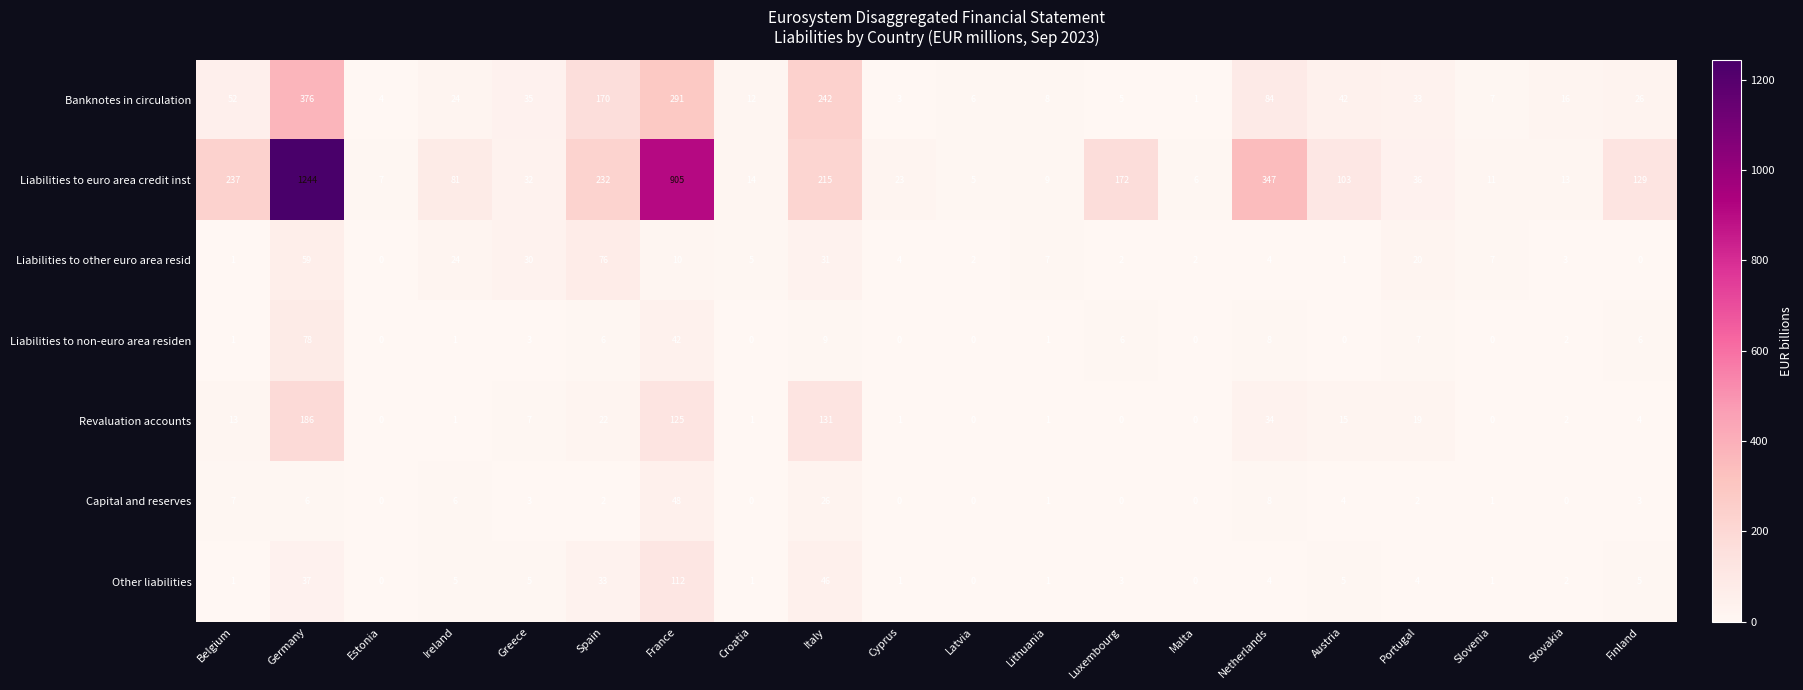

Where is Liabilities to non-euro area residen nearest to the value 39?

France